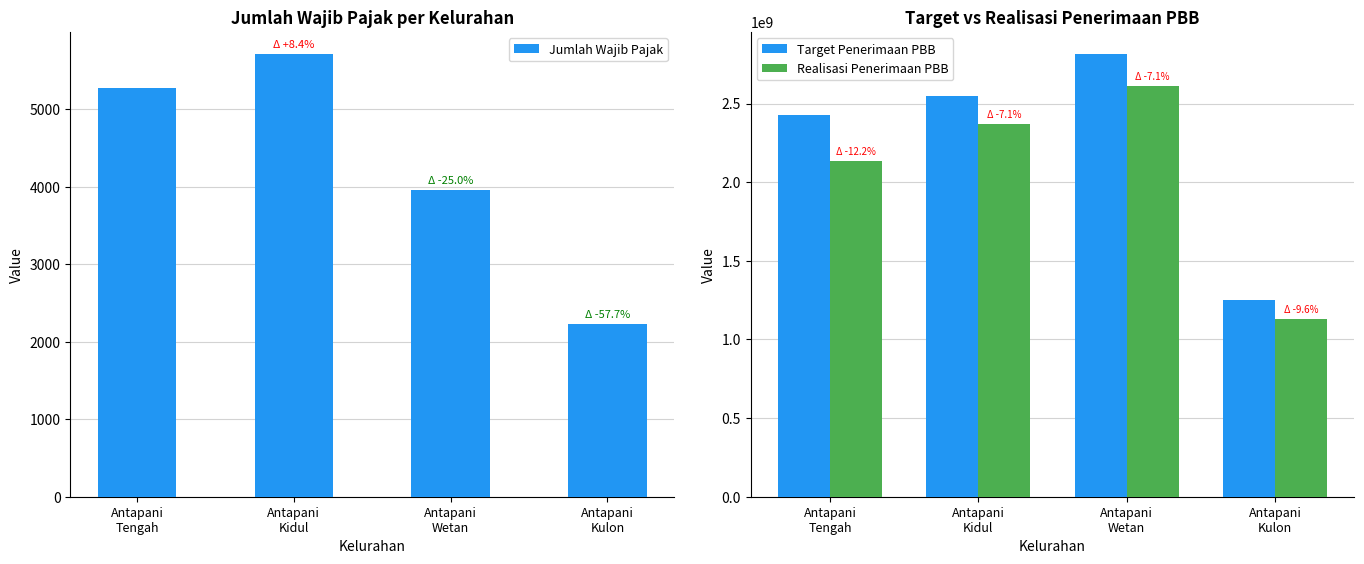

True or false: Realisasi Penerimaan PBB has a value of 2133553278 at Antapani
Tengah.

True